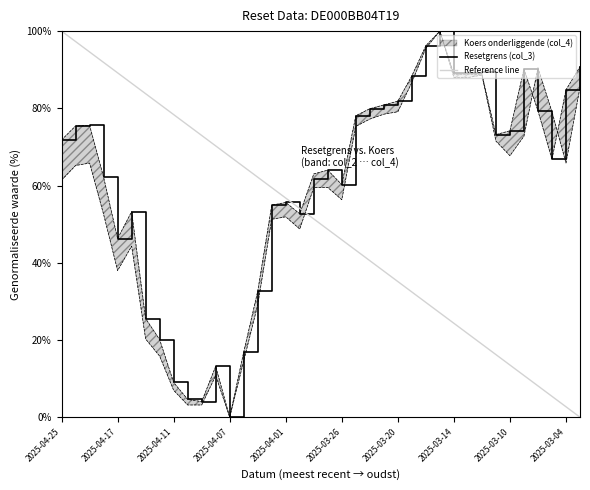

What is the highest value of the Resetgrens (col_3) series?

100.0